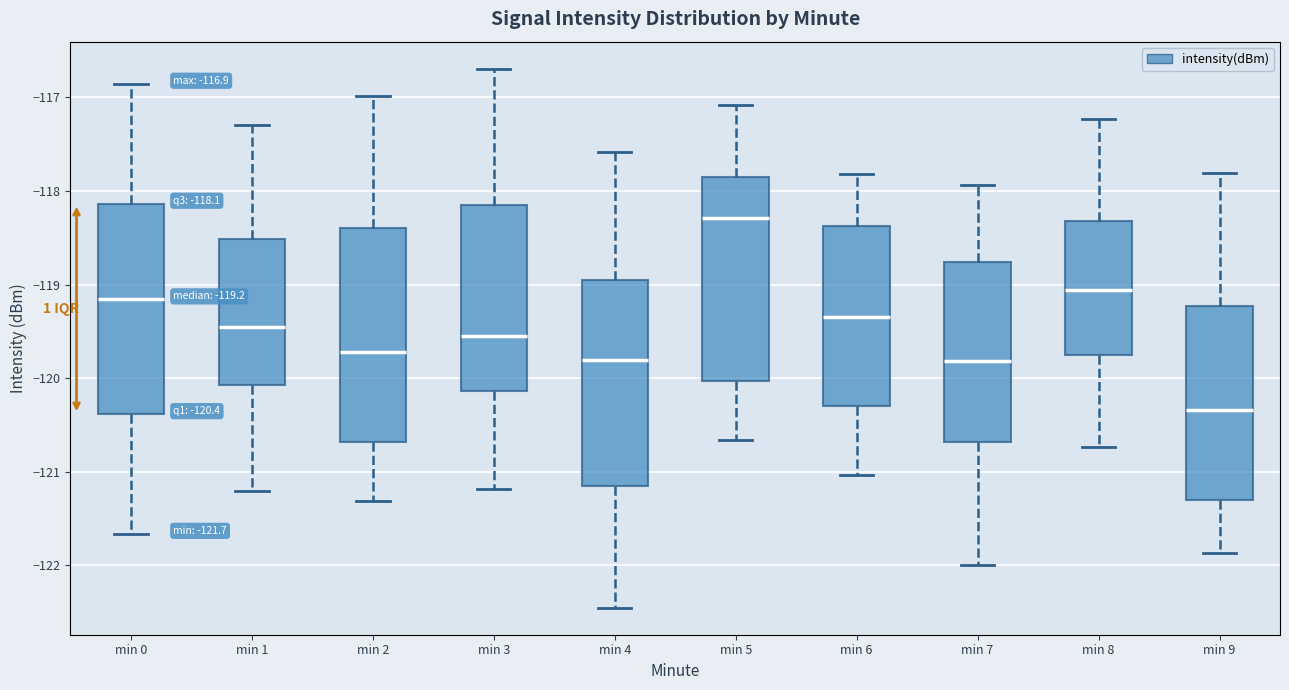

Which box has the highest median line?

min 5